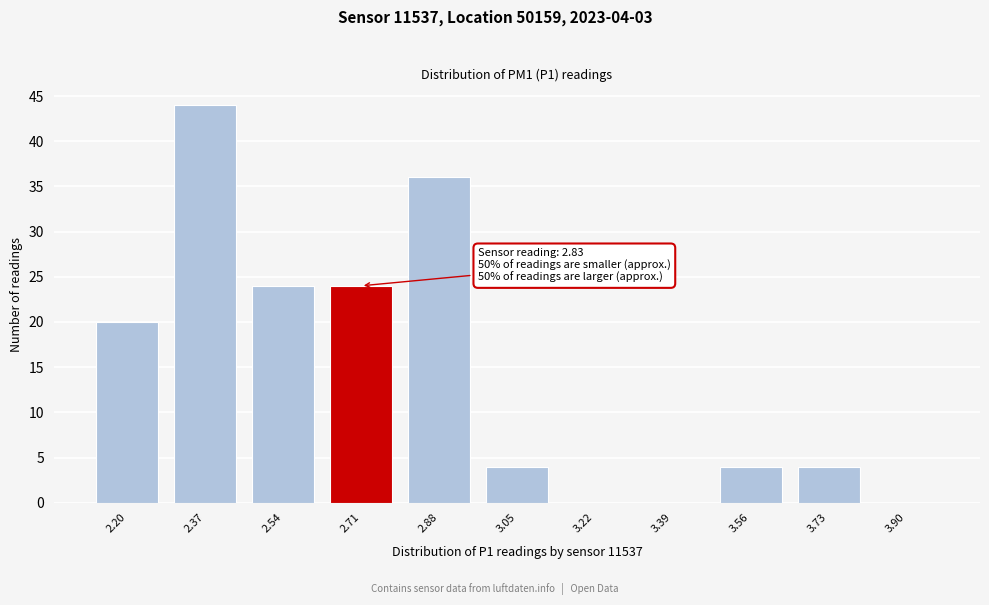

Reading left to right, list all the values displayed in this chart.

2.20=20	2.37=44	2.54=24	2.71=24	2.88=36	3.05=4	3.22=0	3.39=0	3.56=4	3.73=4	3.90=0